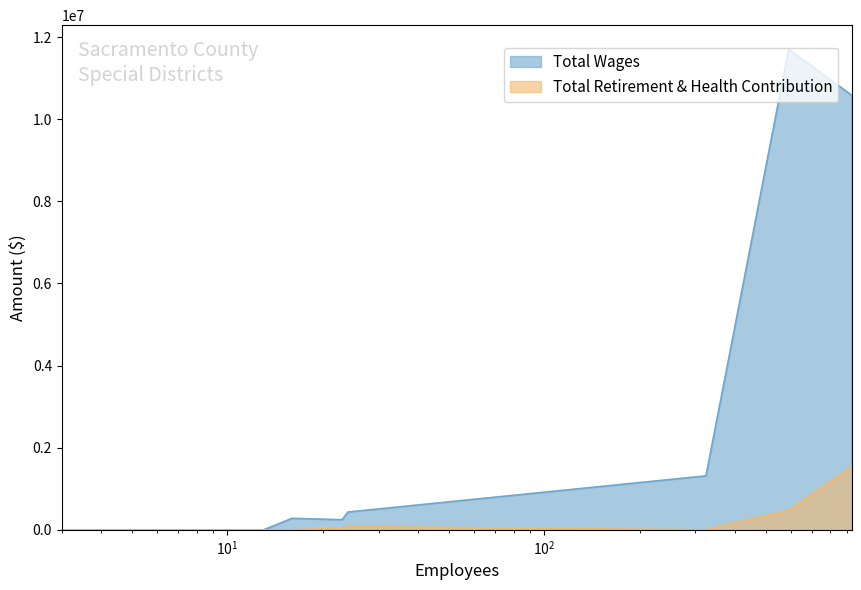

How many values in Total Wages are above zero?

6